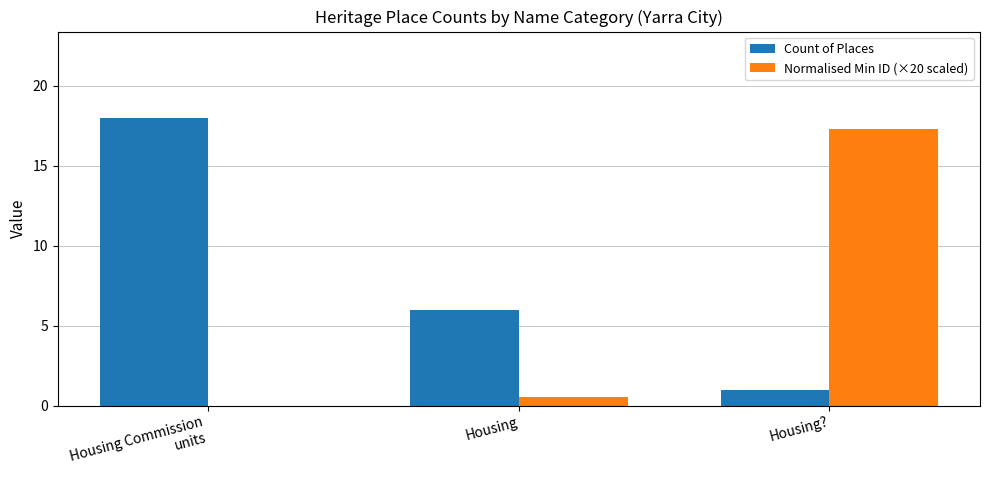

Is it true that Count of Places equals 1.0 at Housing??

True